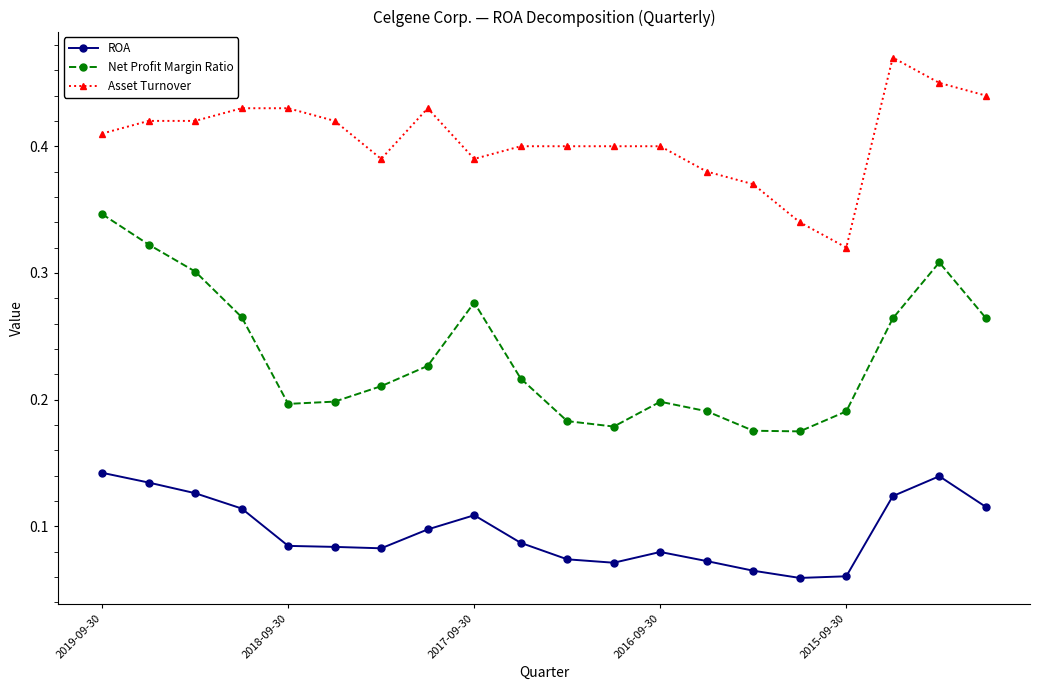

Which series has the widest spread of values?

Net Profit Margin Ratio